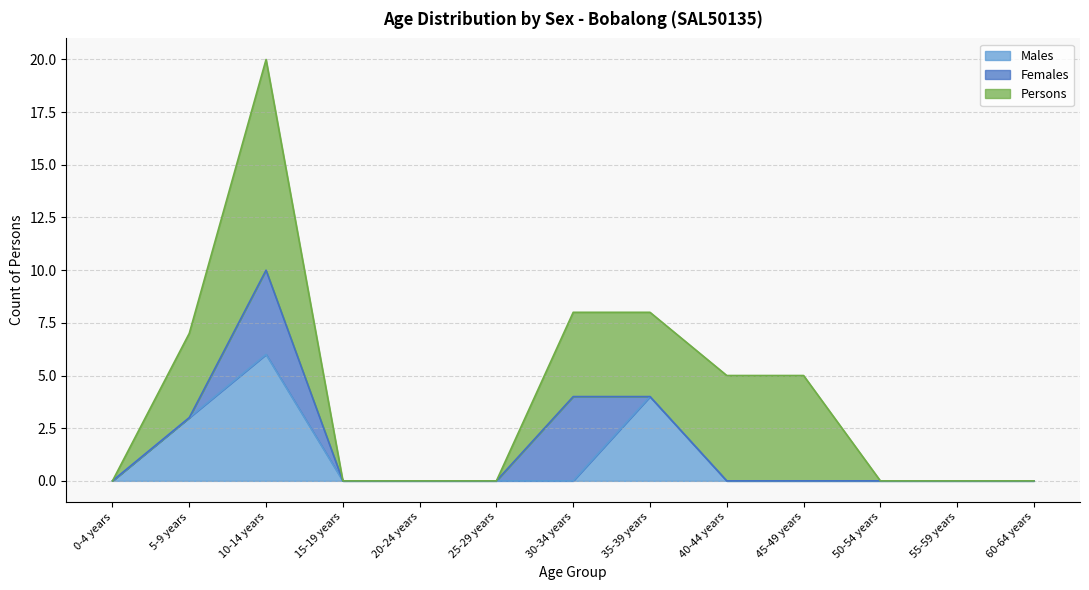

Is the value of Females at 20-24 years greater than the value of Persons at 60-64 years?

No